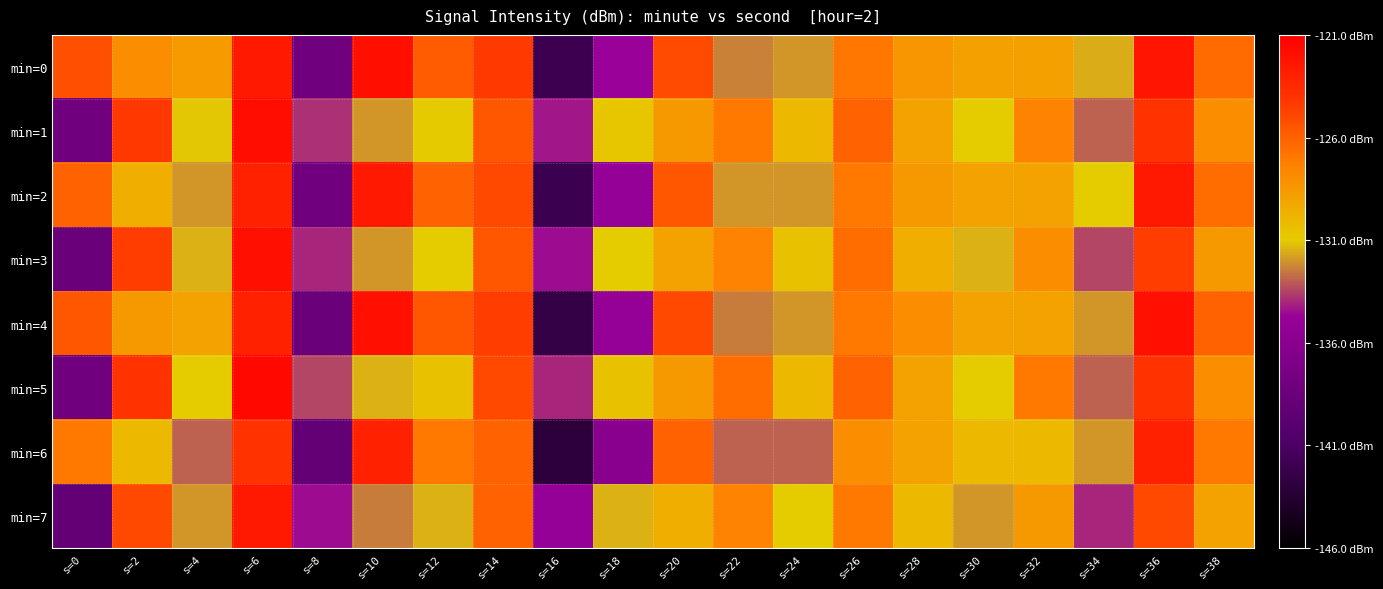

How many data points does each series have?

20